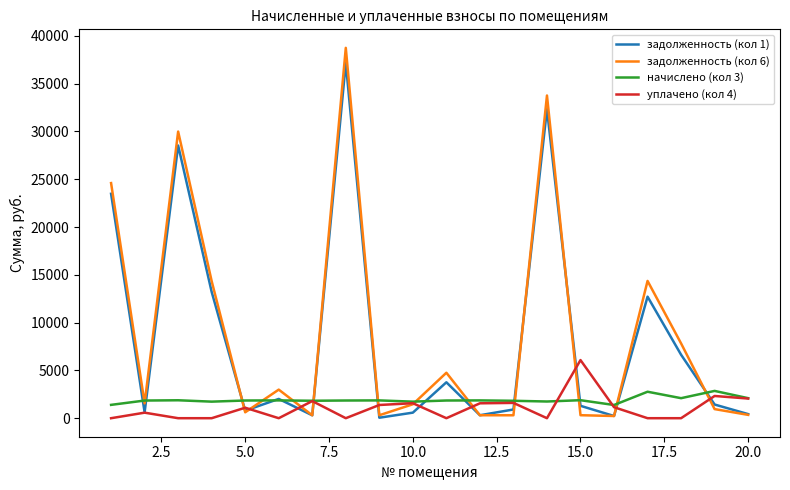

True or false: задолженность (кол 6) has more than 1 points higher than both neighbors.

True